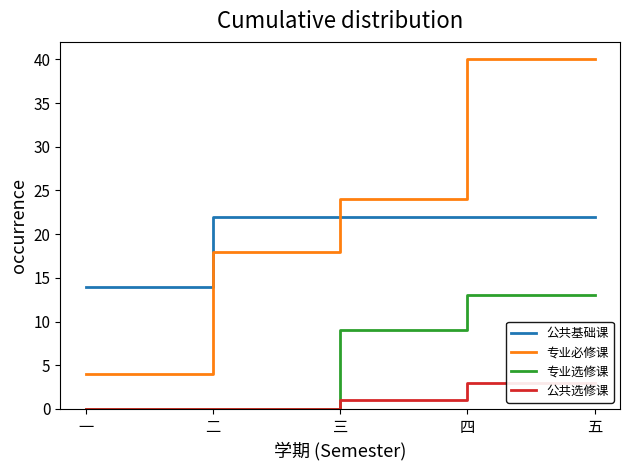

Reading right to left, what are all the values shown in this chart?

公共基础课: 22	22	22	22	14
专业必修课: 40	40	24	18	4
专业选修课: 13	13	9	0	0
公共选修课: 3	3	1	0	0